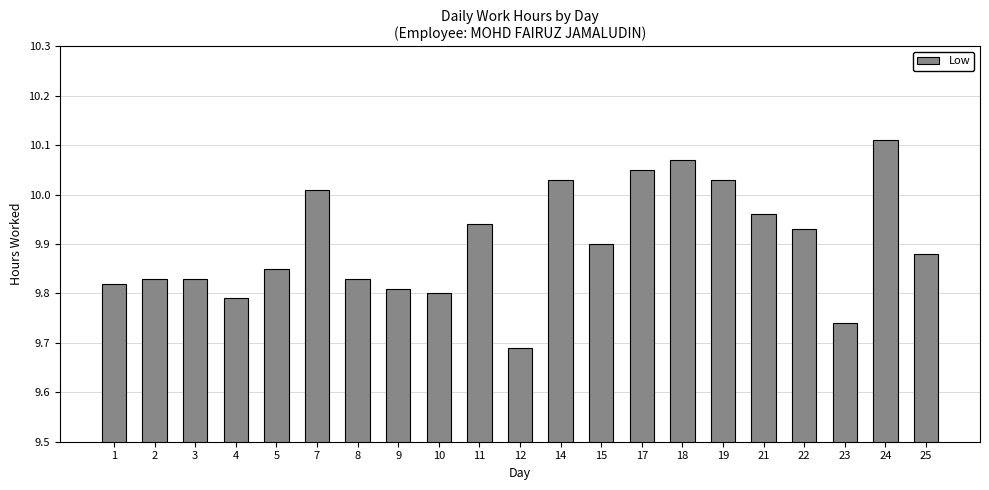

The value at 1 is 9.8. True or false?

True